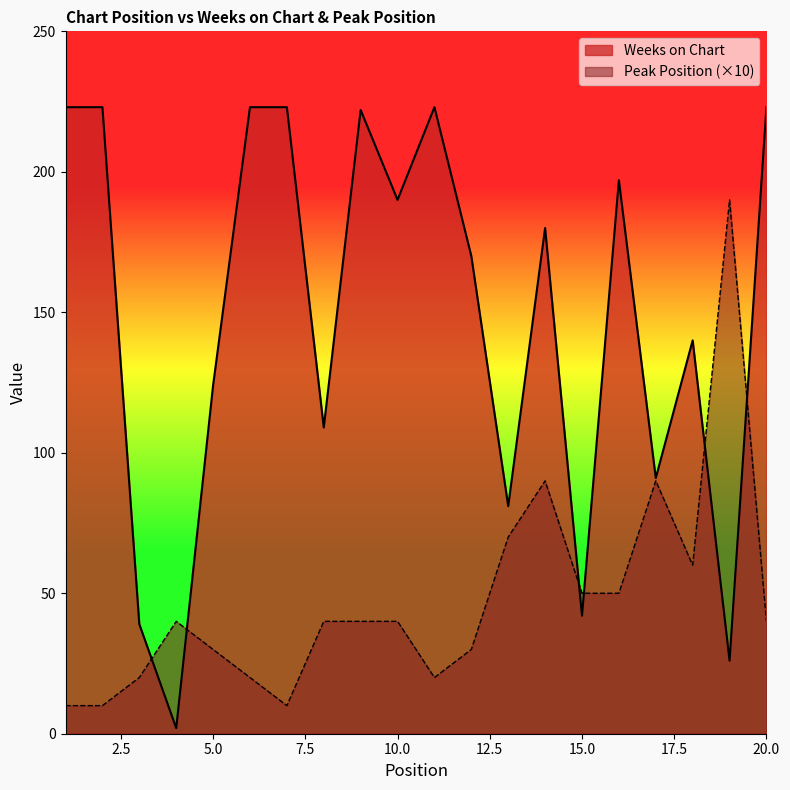

Which series has the widest spread of values?

Weeks on Chart